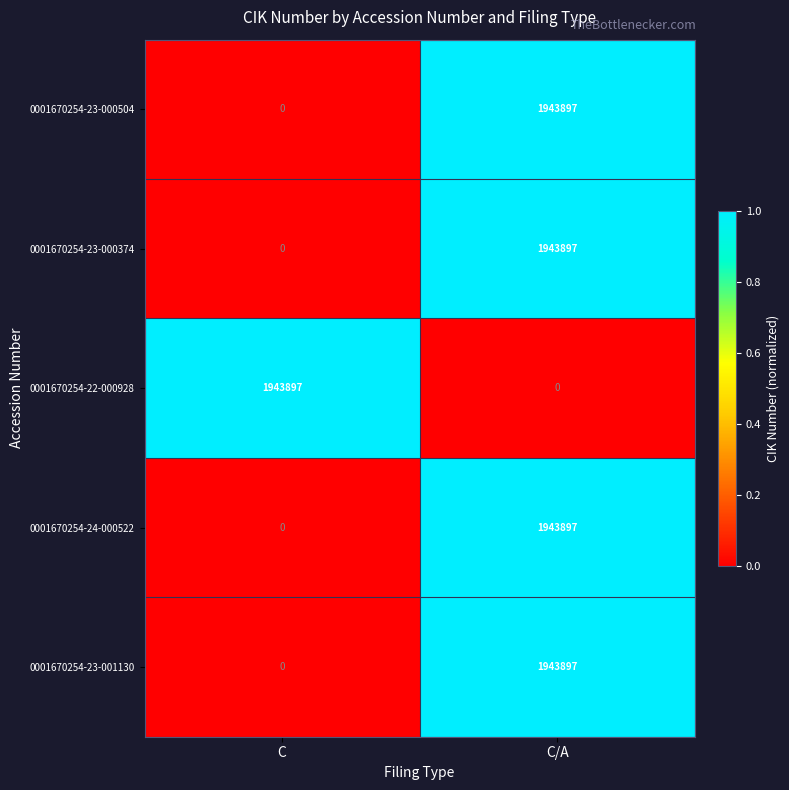

The value of 0001670254-24-000522 at C/A is 1943897. True or false?

True